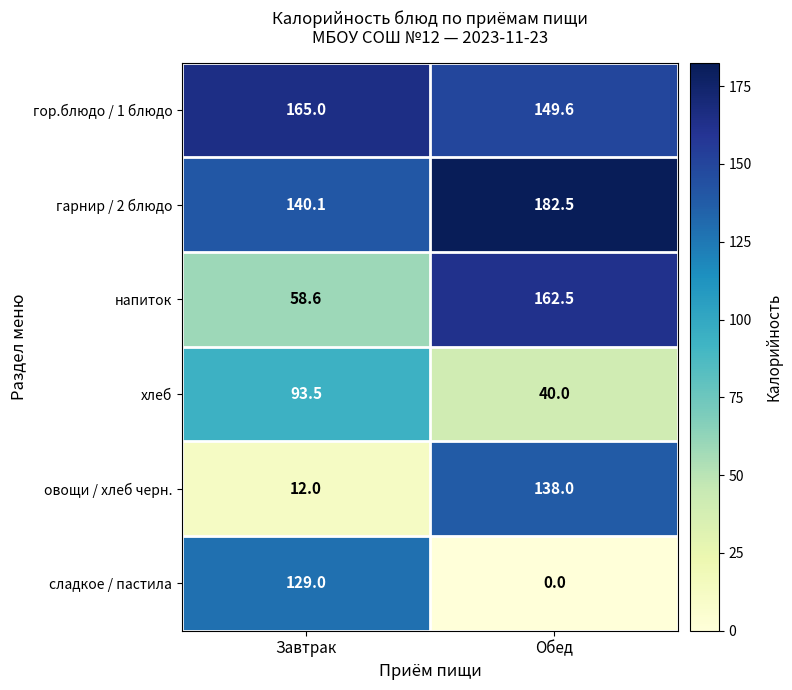

What is the greatest value displayed?

182.5